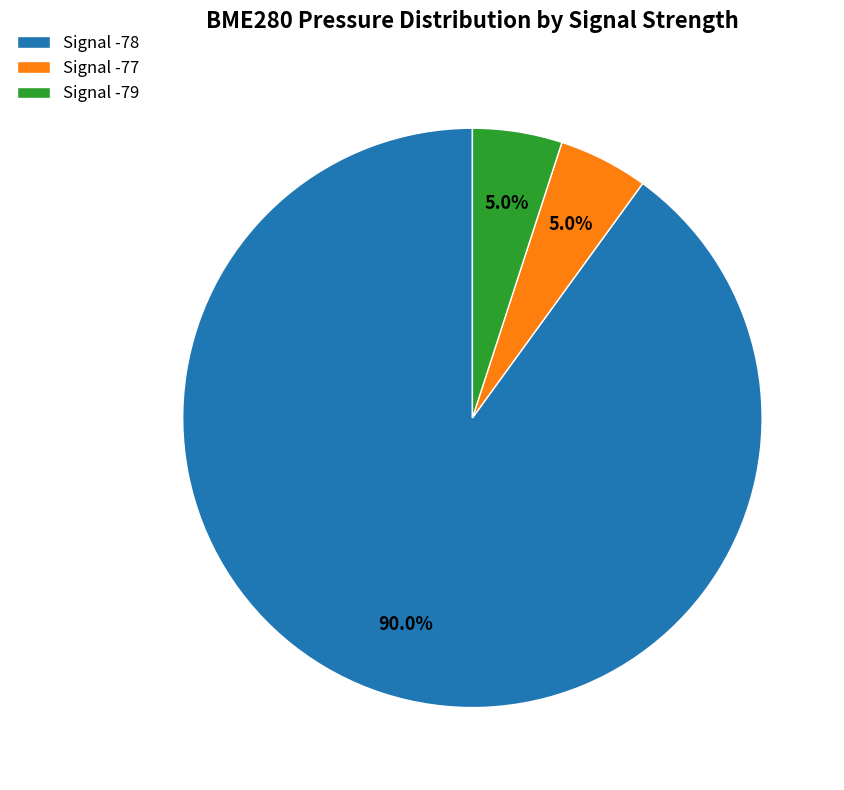

Which category has the biggest portion of the pie?

Signal -78